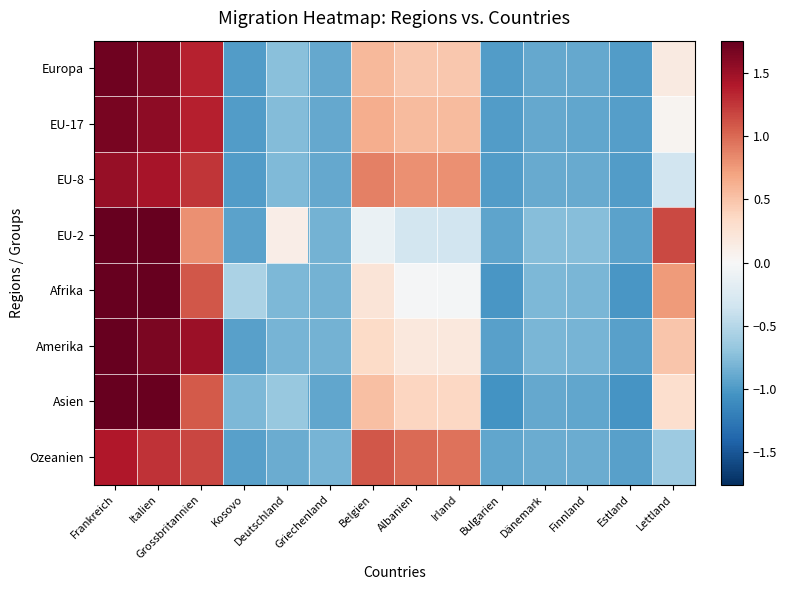

List the series in order of their peak value, highest first.

Afrika, EU-2, Asien, Amerika, Europa, EU-17, EU-8, Ozeanien